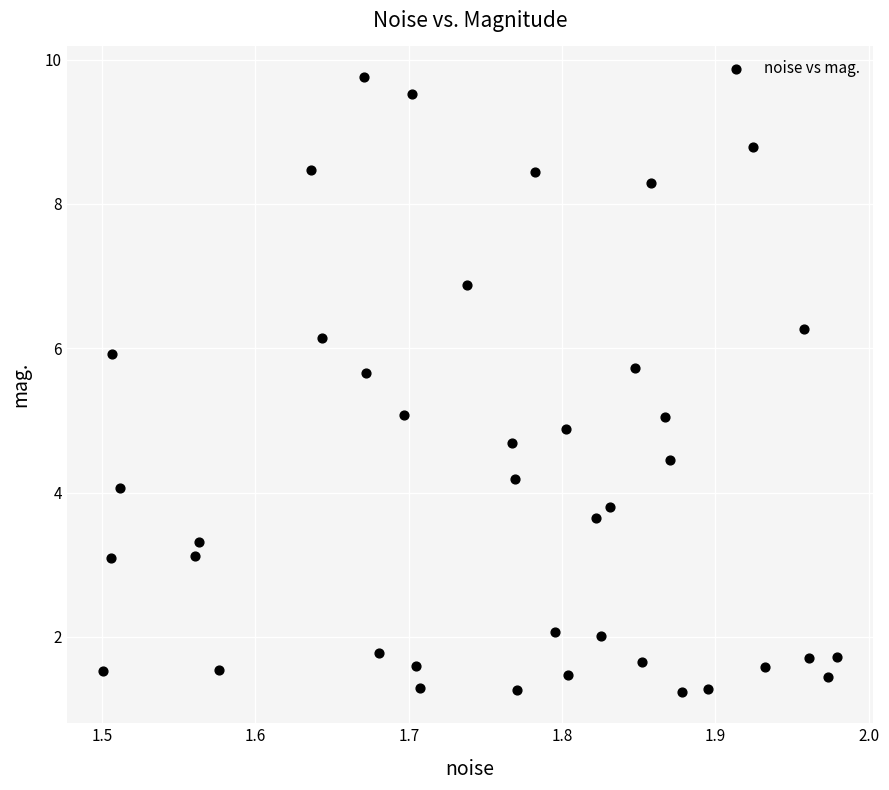

What is the range of X values (max minus min)?

0.5